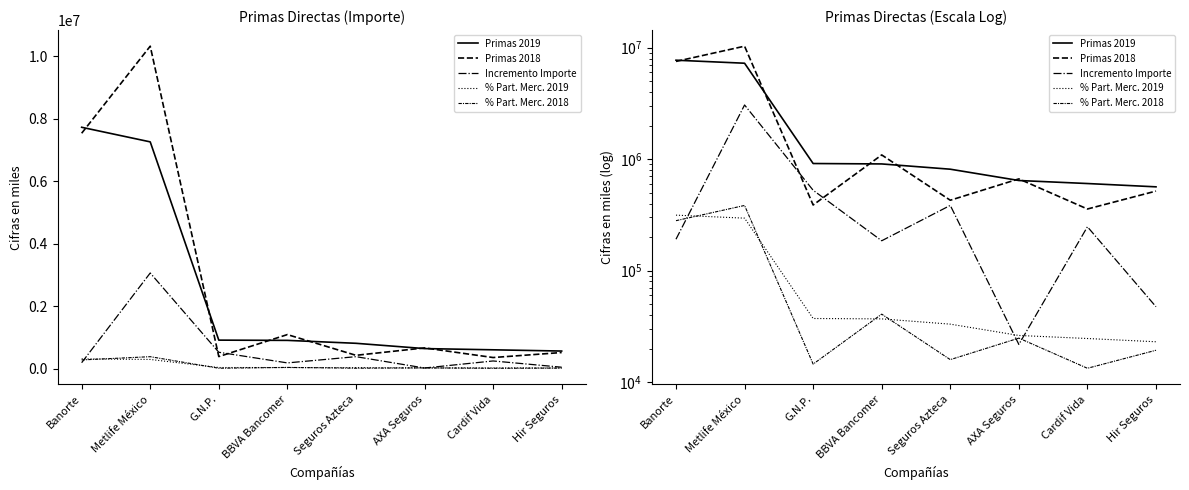

Which series changed the most between Banorte and Metlife México?

Incremento Importe